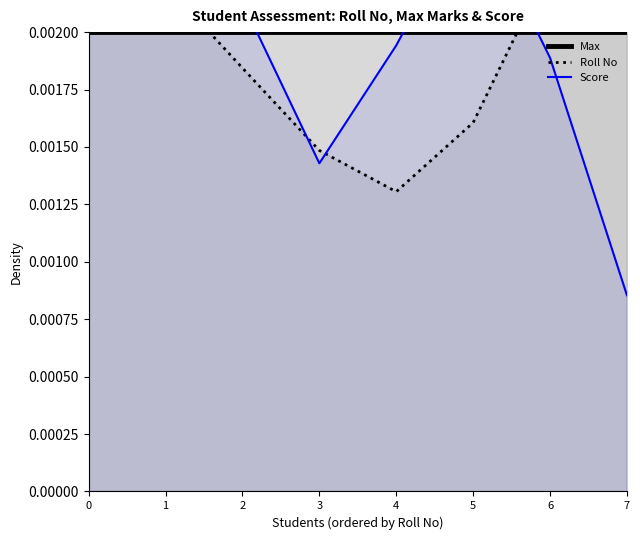

True or false: Max has more than 2 interior local peaks.

False